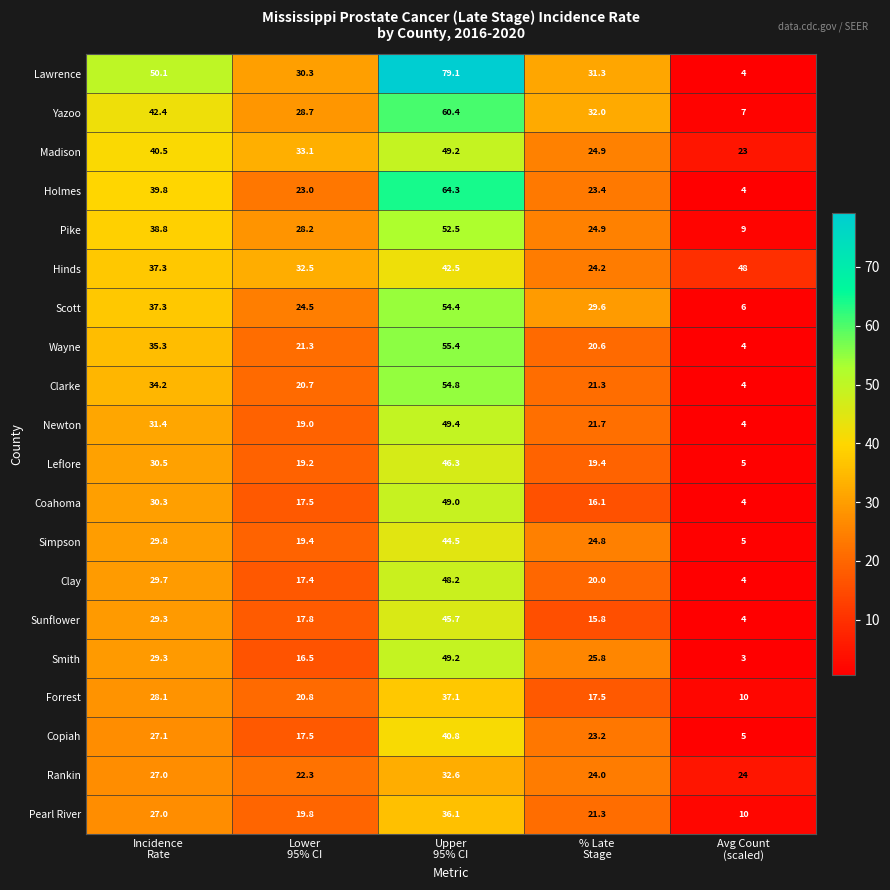

What is the average value of the Simpson series?

24.7